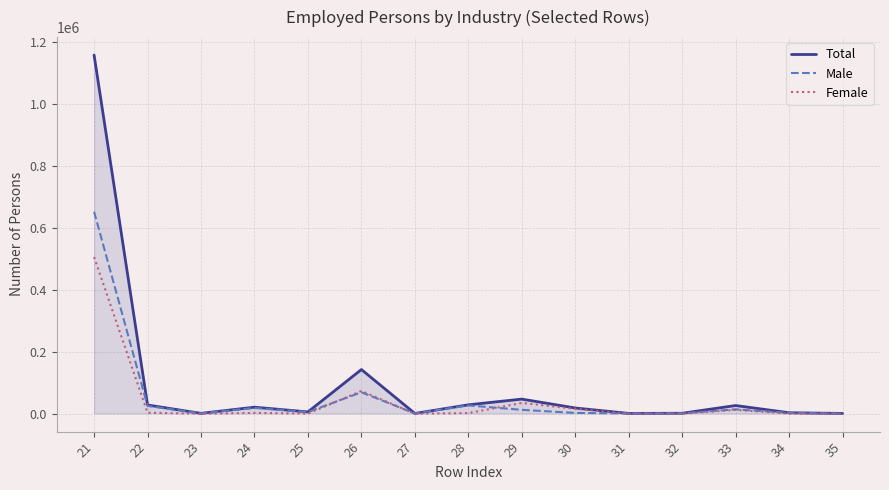

How many lines are shown in the chart?

3